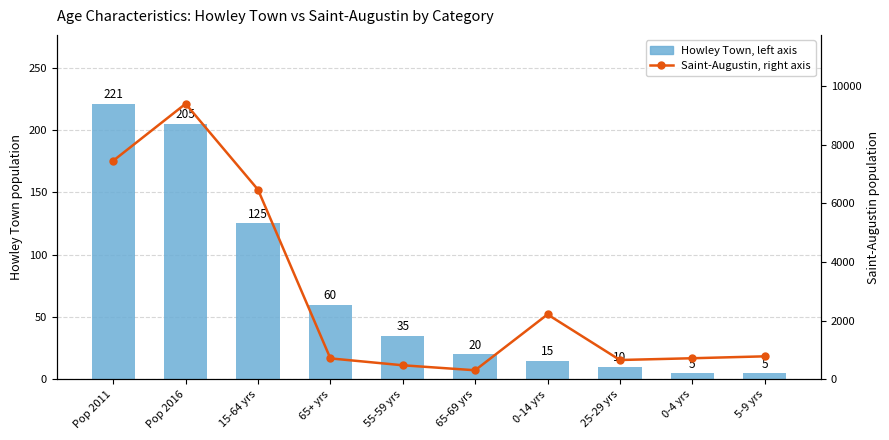

What is the difference between the second highest and second lowest values in the Saint-Augustin, right axis series?

6977